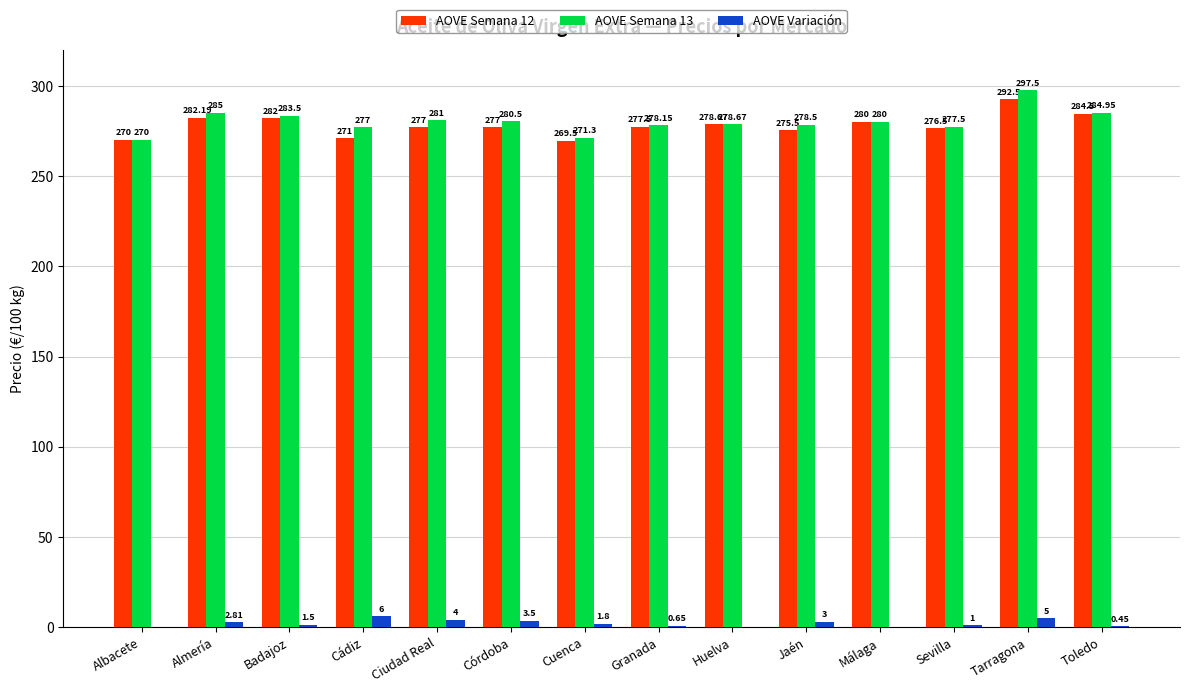

What is the average value of the AOVE Variación series?

2.1